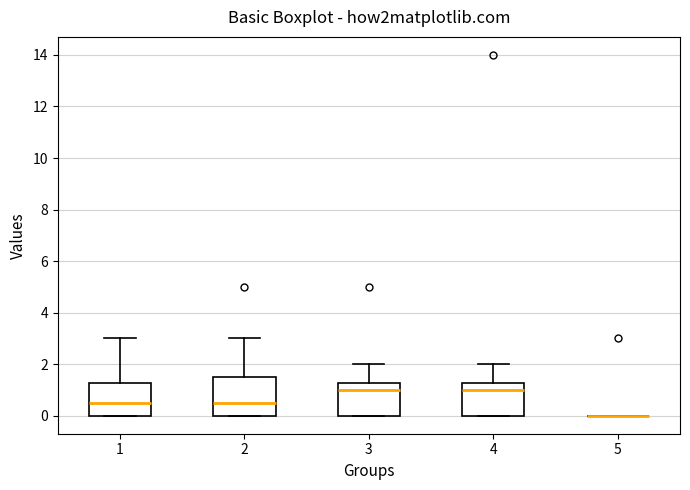

Reading left to right, read every box against the y-axis: the position of its median line, the range the box covers, and the ends of its whiskers. The values are not printed on the chart, so give them approximately, as read against the axis.

1: median 0.6, box 0.0 to 1.2, whiskers 0.0 to 3.0
2: median 0.6, box 0.0 to 1.6, whiskers 0.0 to 3.0
3: median 1.0, box 0.0 to 1.2, whiskers 0.0 to 2.0
4: median 1.0, box 0.0 to 1.2, whiskers 0.0 to 2.0
5: box collapsed to a line at 0.0, whiskers 0.0 to 0.0